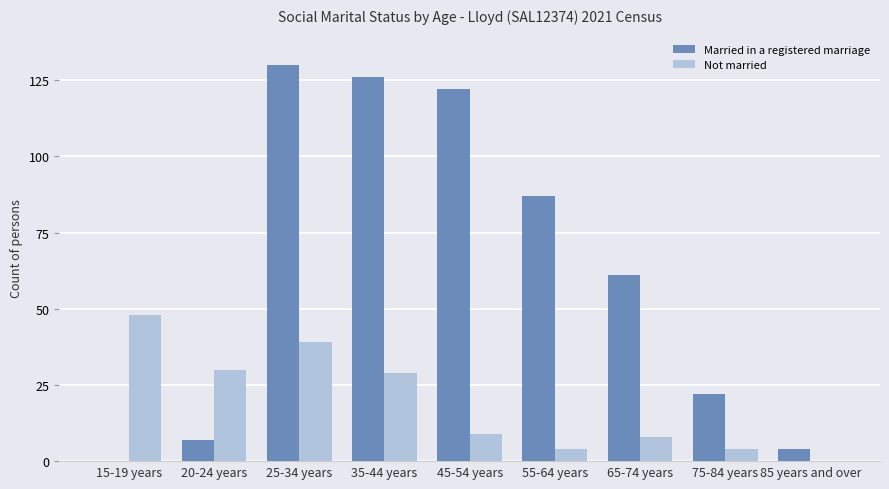

True or false: Not married has a value of 0 at 85 years and over.

True